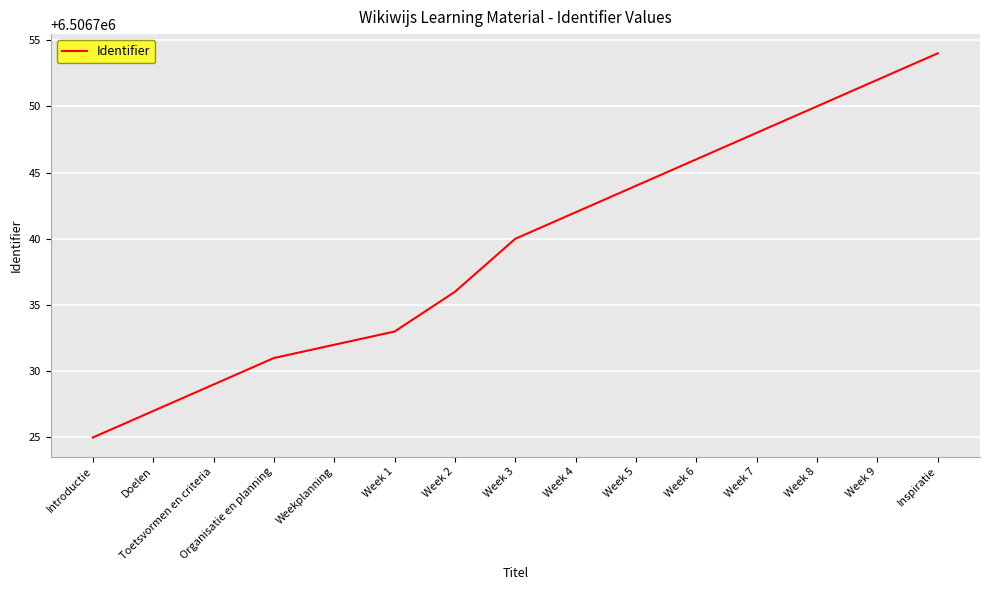

List the labels in order of value, largest first.

Inspiratie, Week 9, Week 8, Week 7, Week 6, Week 5, Week 4, Week 3, Week 2, Week 1, Weekplanning, Organisatie en planning, Toetsvormen en criteria, Doelen, Introductie